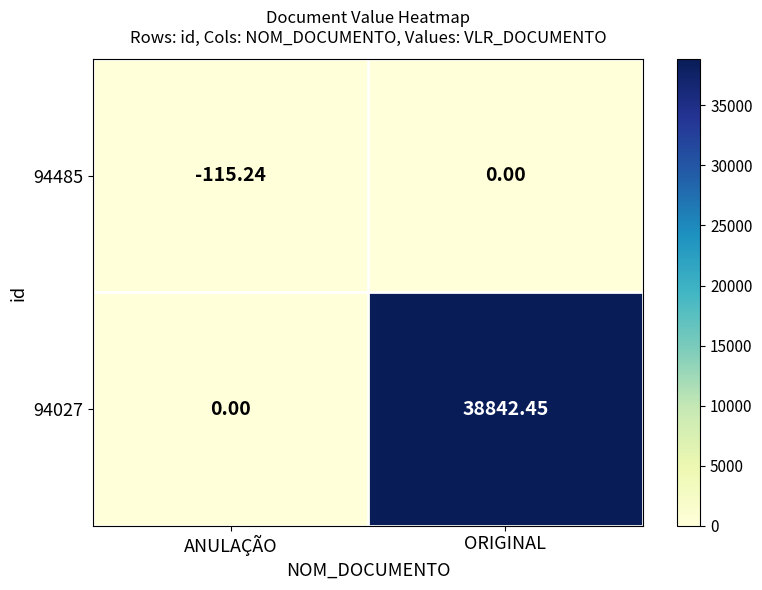

Which series has the largest total across all categories?

94027